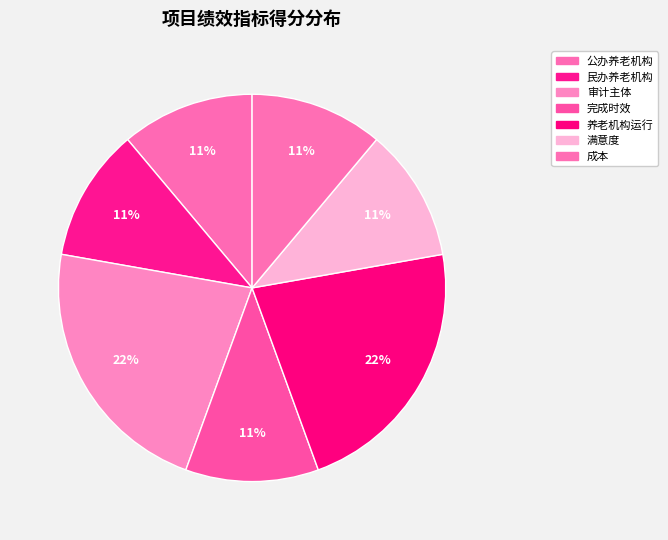

What is the ratio of the value at 民办养老机构 to the value at 满意度?

1.0